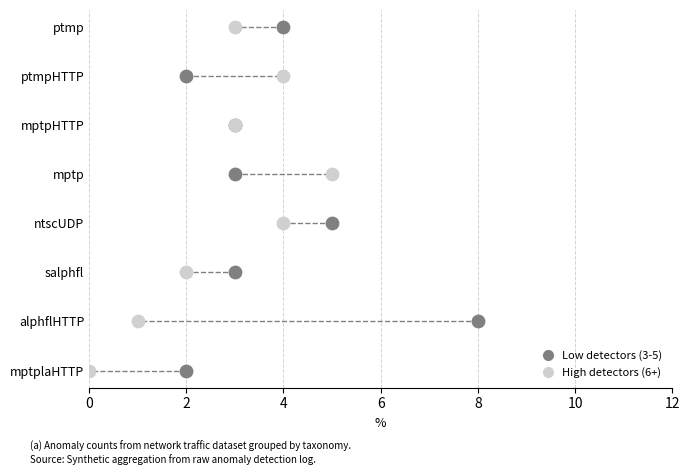

What are all the series names shown in the legend?

Low detectors (3-5), High detectors (6+)